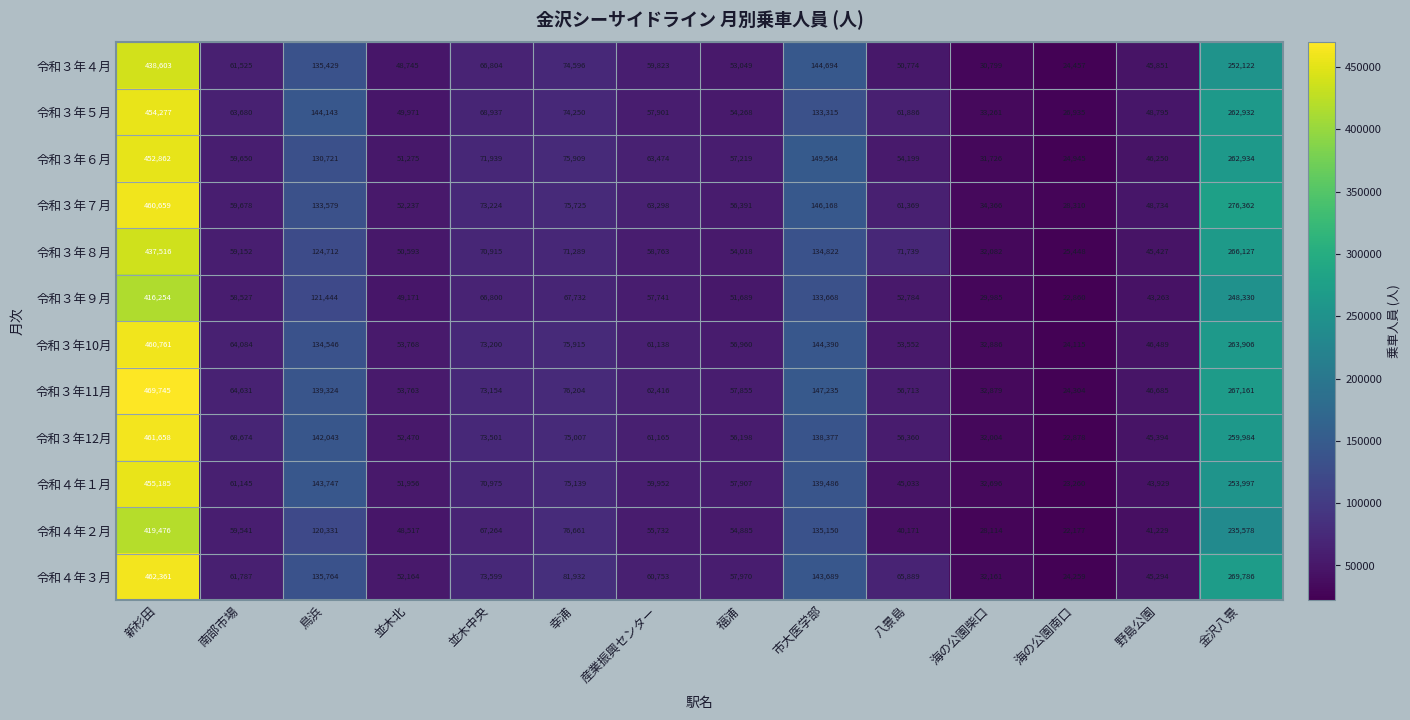

Which series changed the most between 鳥浜 and 野島公園?

令和４年１月